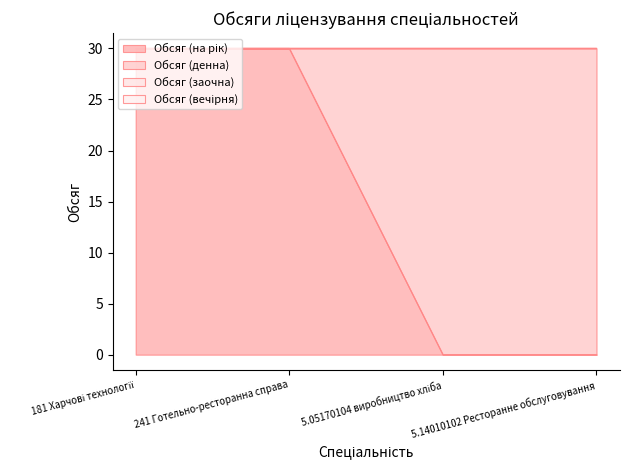

Which series has the largest total across all categories?

Обсяг (на рік)